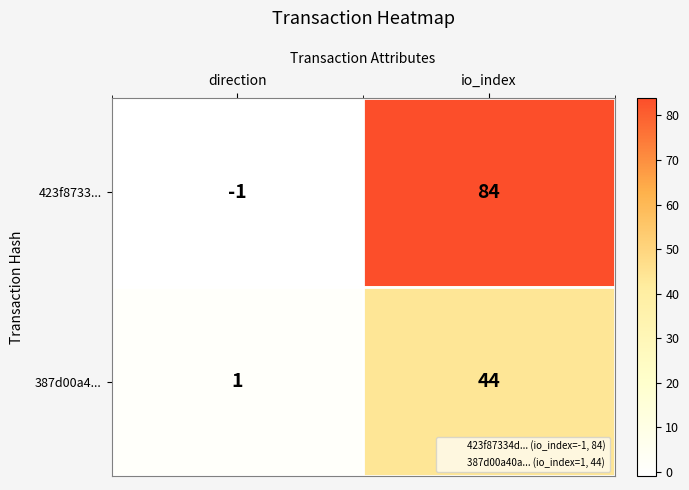

Rank the series by their average value, from lowest to highest.

387d00a4..., 423f8733...